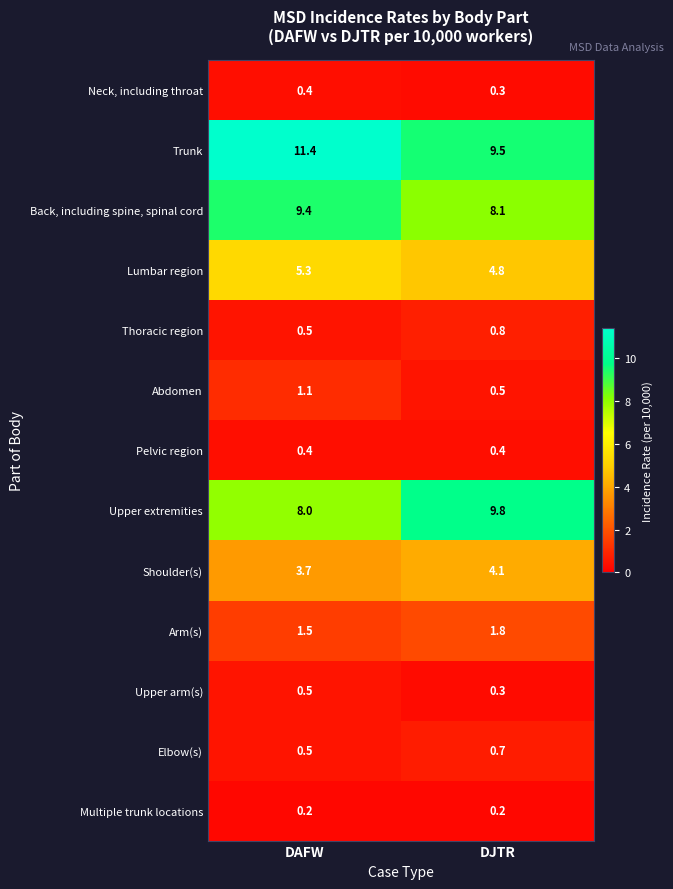

What is the total value across all series at DAFW?

42.9